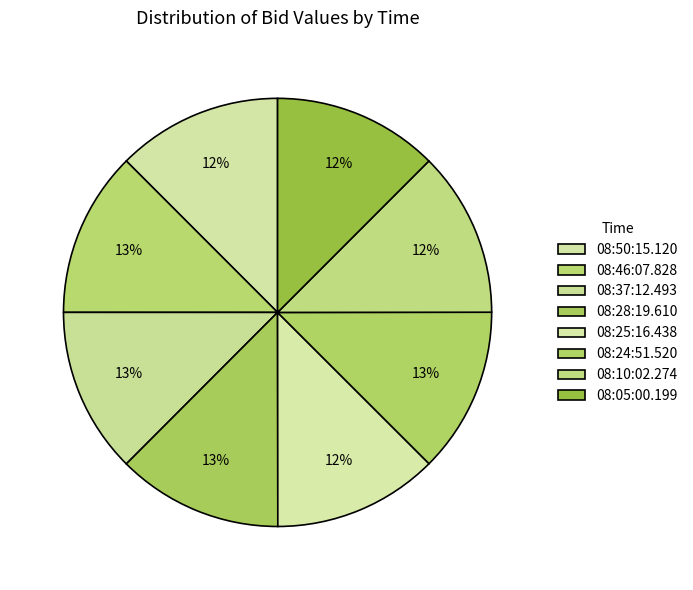

Does 08:37:12.493 represent more than half of the total?

No